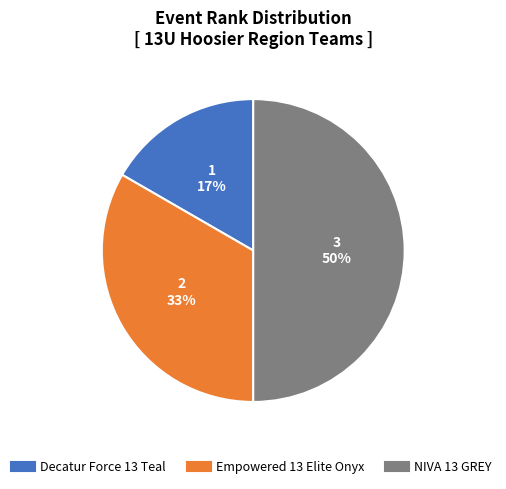

What is the smallest slice in the pie chart?

Decatur Force 13 Teal